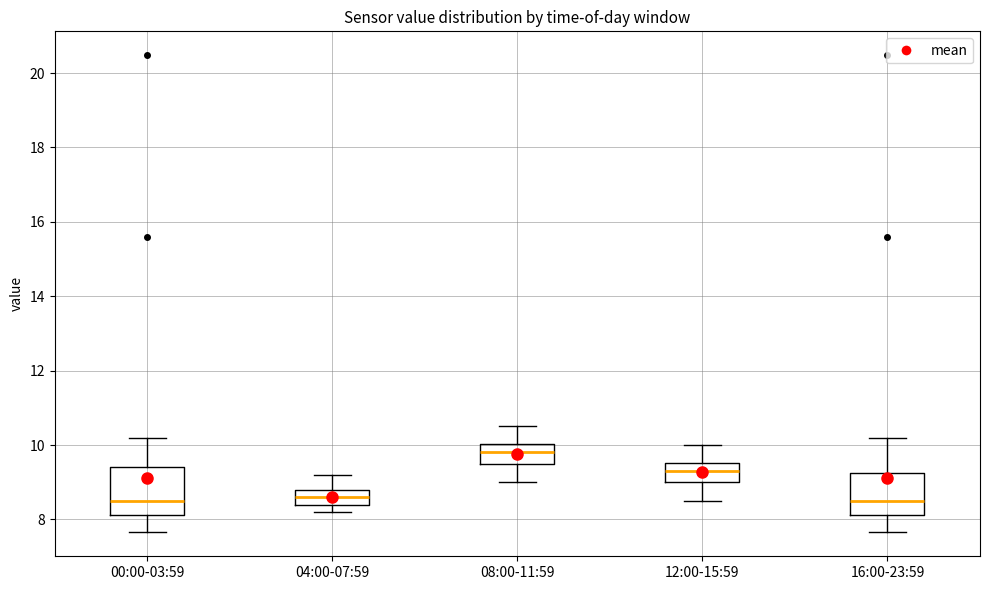

Where is the upper edge of the box for 00:00-03:59 on the y-axis? The values are not printed on the chart, so give them approximately, as read against the axis.

9.4